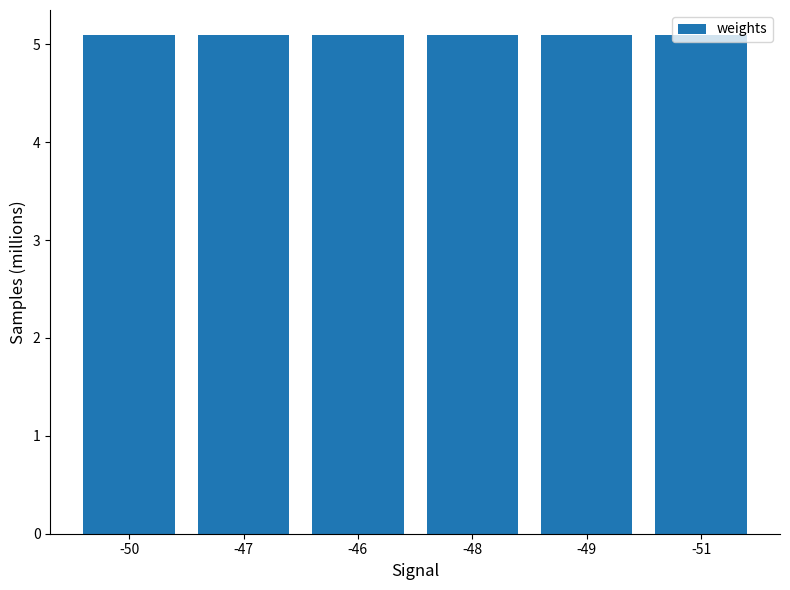

The value at -46 is 5.1. True or false?

True